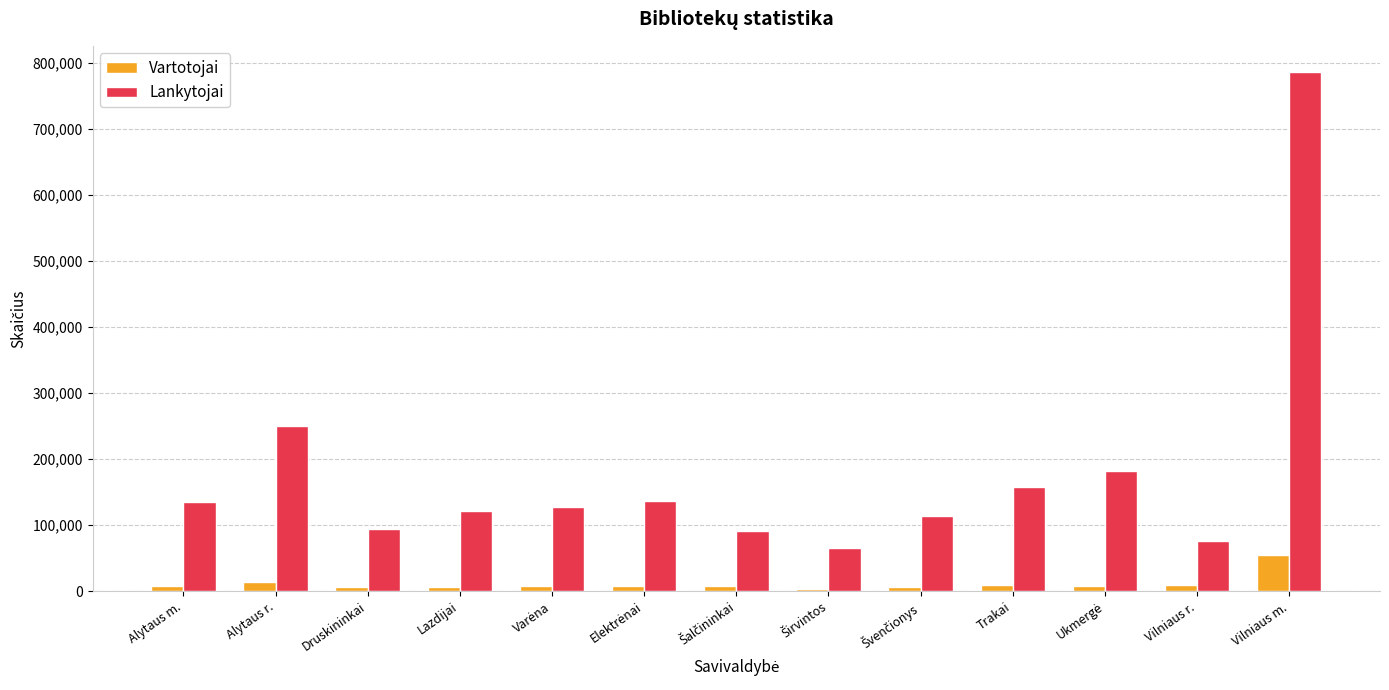

Does the chart contain any negative values?

No